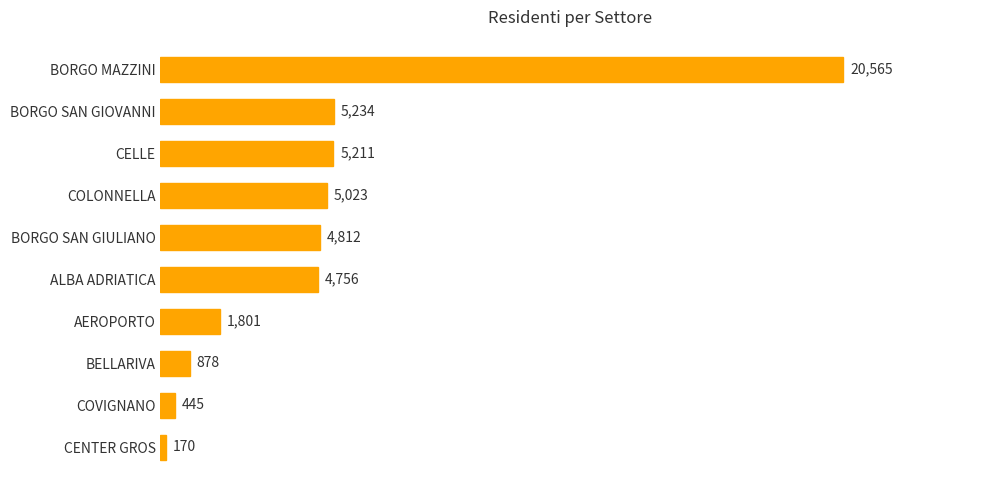

How many data points are less than 4812?

5